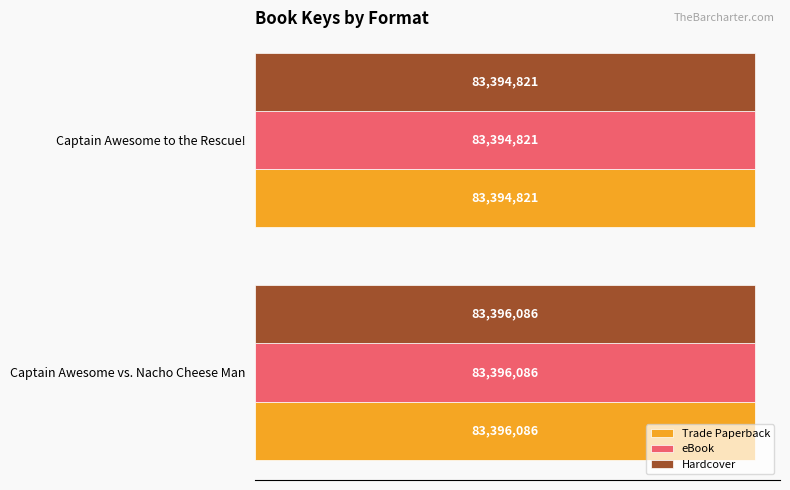

What are all the series names shown in the legend?

Trade Paperback, eBook, Hardcover